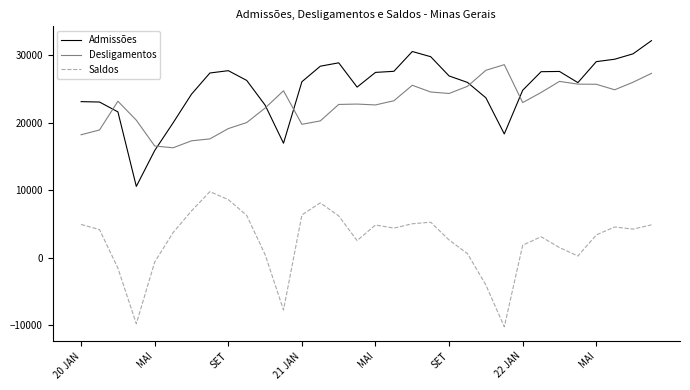

Rank the series by their maximum value, from highest to lowest.

Admissões, Desligamentos, Saldos